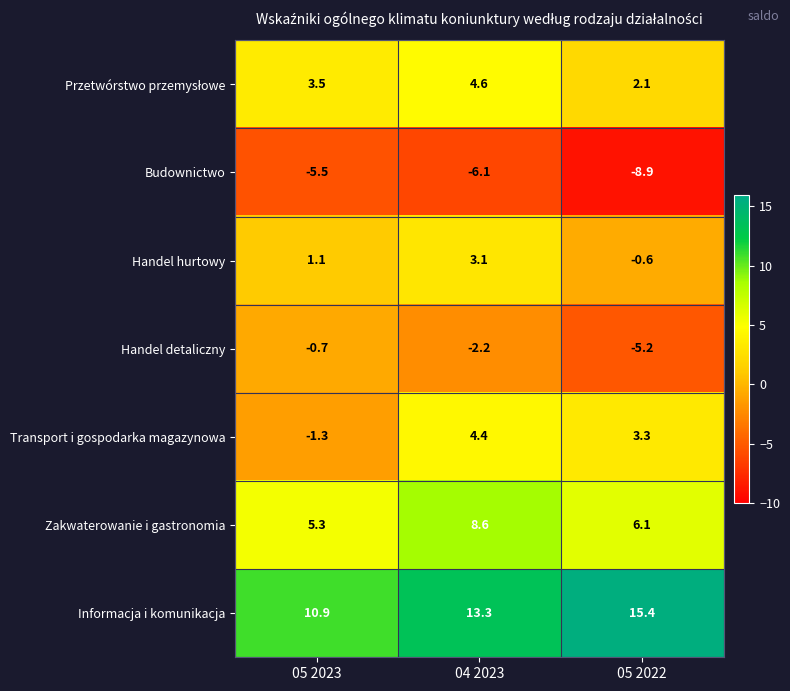

At how many categories does at least one series exceed 7?

3